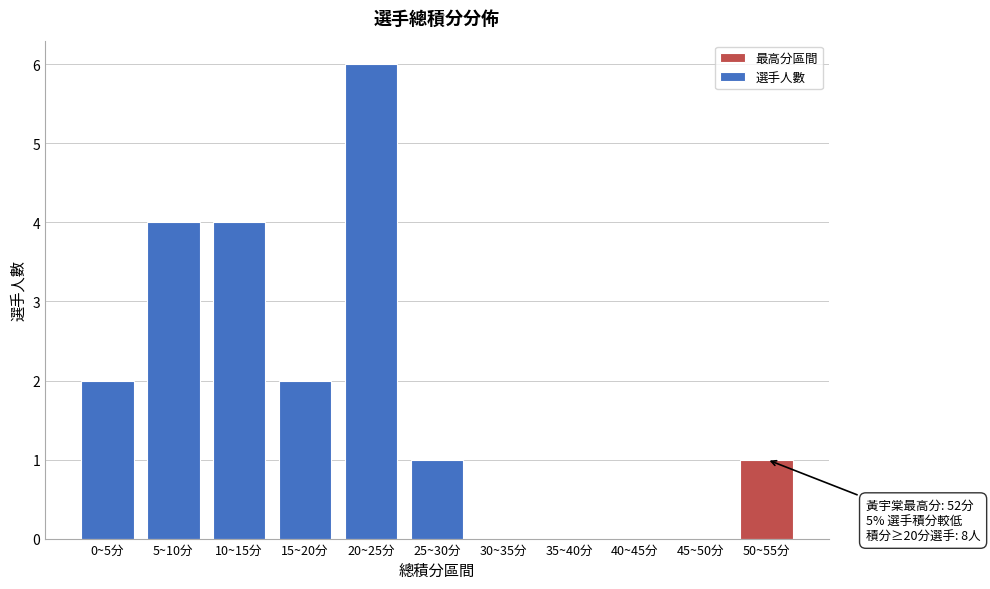

Reading right to left, list all the values displayed in this chart.

50~55分=1	45~50分=0	40~45分=0	35~40分=0	30~35分=0	25~30分=1	20~25分=6	15~20分=2	10~15分=4	5~10分=4	0~5分=2